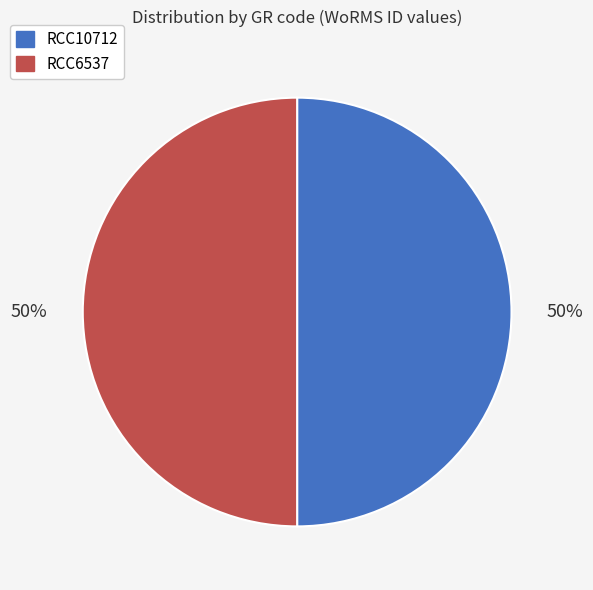

Is the sum of RCC6537 and RCC10712 greater than half?

Yes